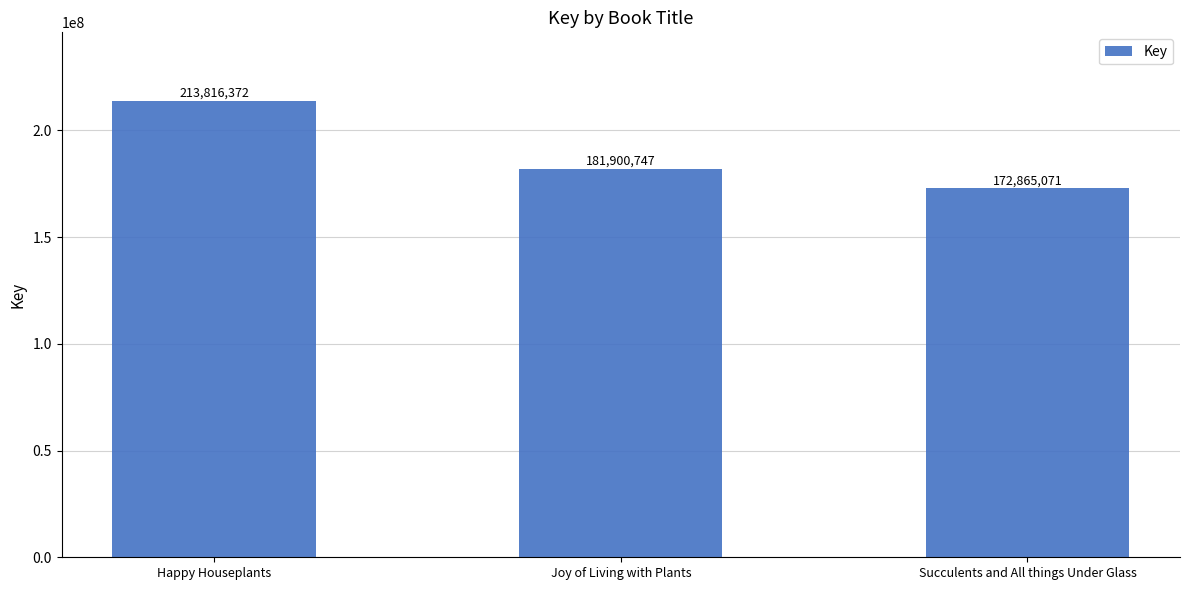

Rank the categories by value from highest to lowest.

Happy Houseplants, Joy of Living with Plants, Succulents and All things Under Glass